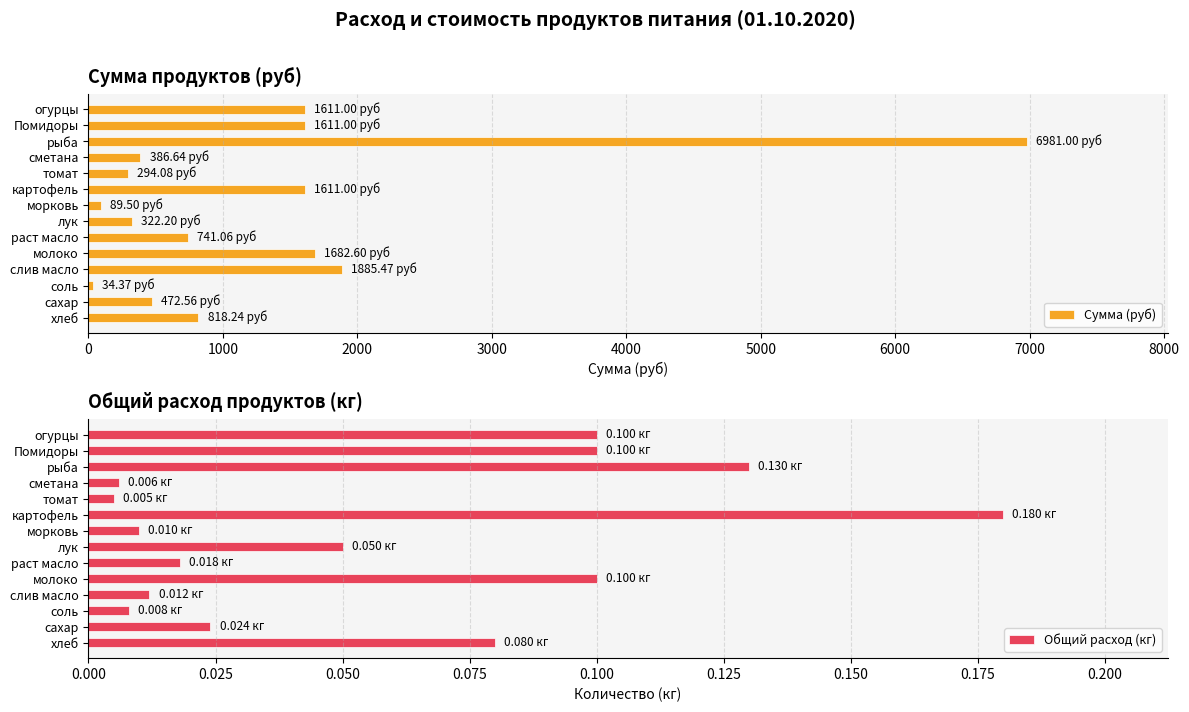

Where is Сумма (руб) nearest to the value 3507?

слив масло